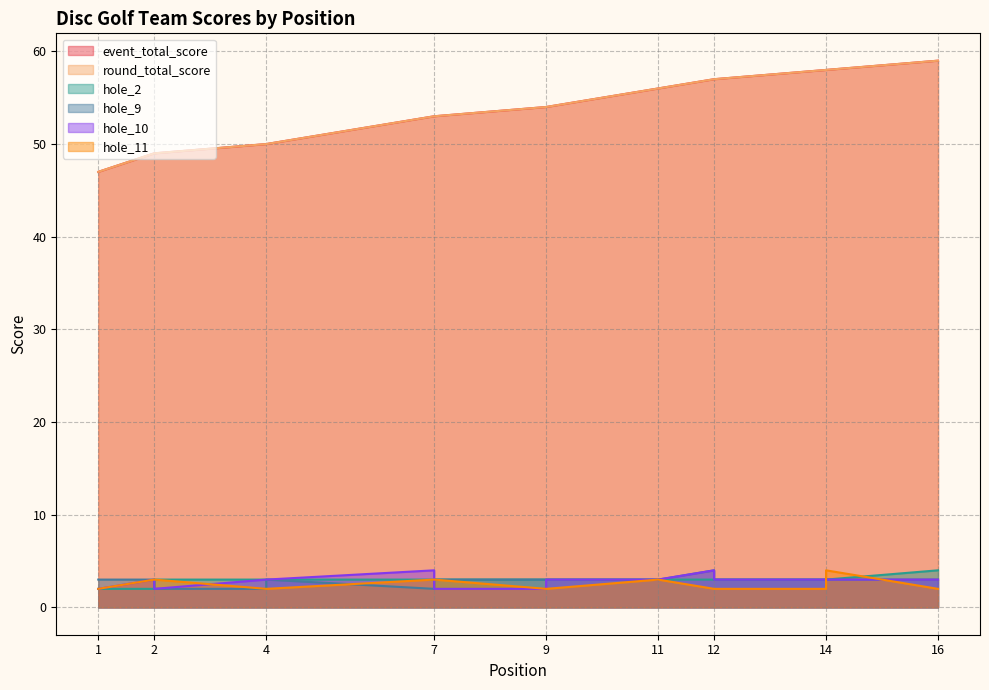

What are all the series names shown in the legend?

event_total_score, round_total_score, hole_2, hole_9, hole_10, hole_11